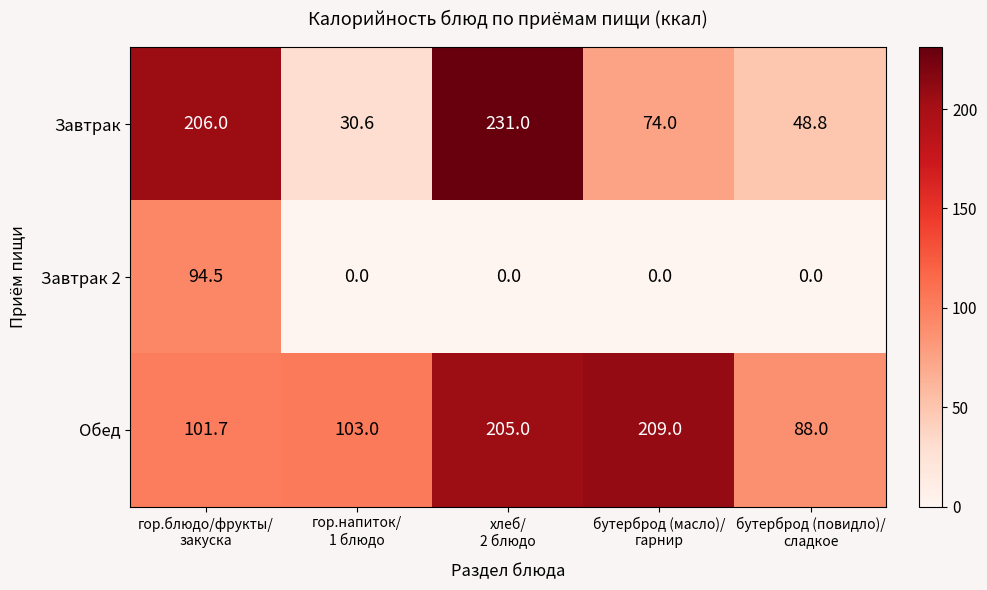

Which series changed the most between гор.блюдо/фрукты/
закуска and гор.напиток/
1 блюдо?

Завтрак